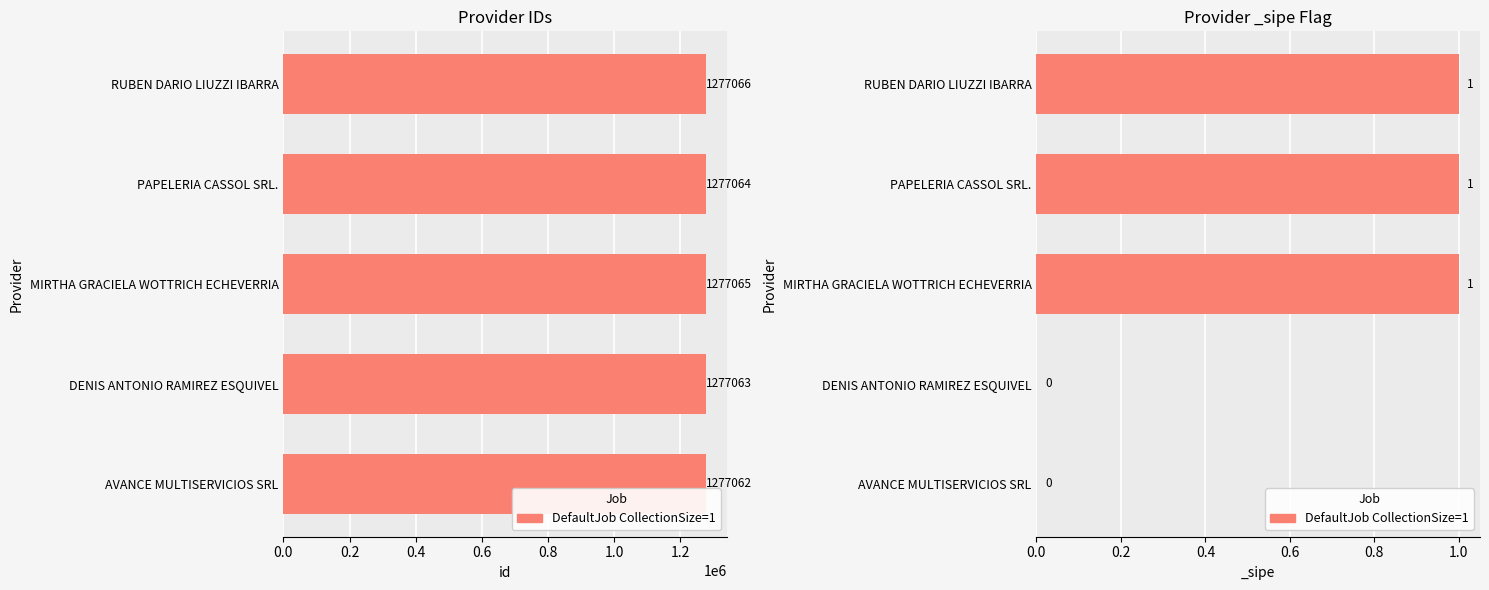

How many values are below 1?

2